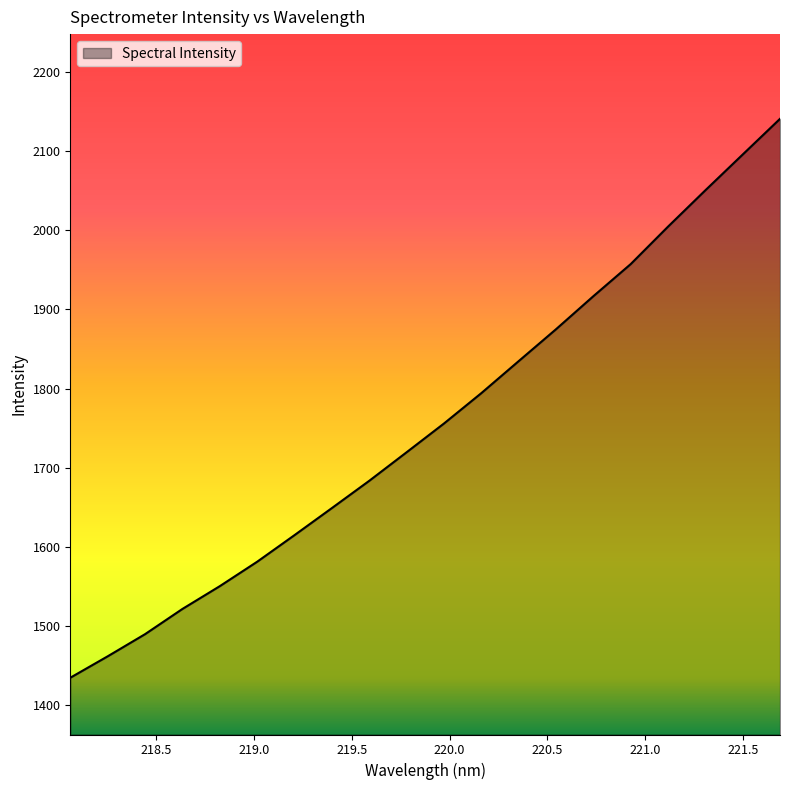

Does the chart display data point markers on the line(s)?

No